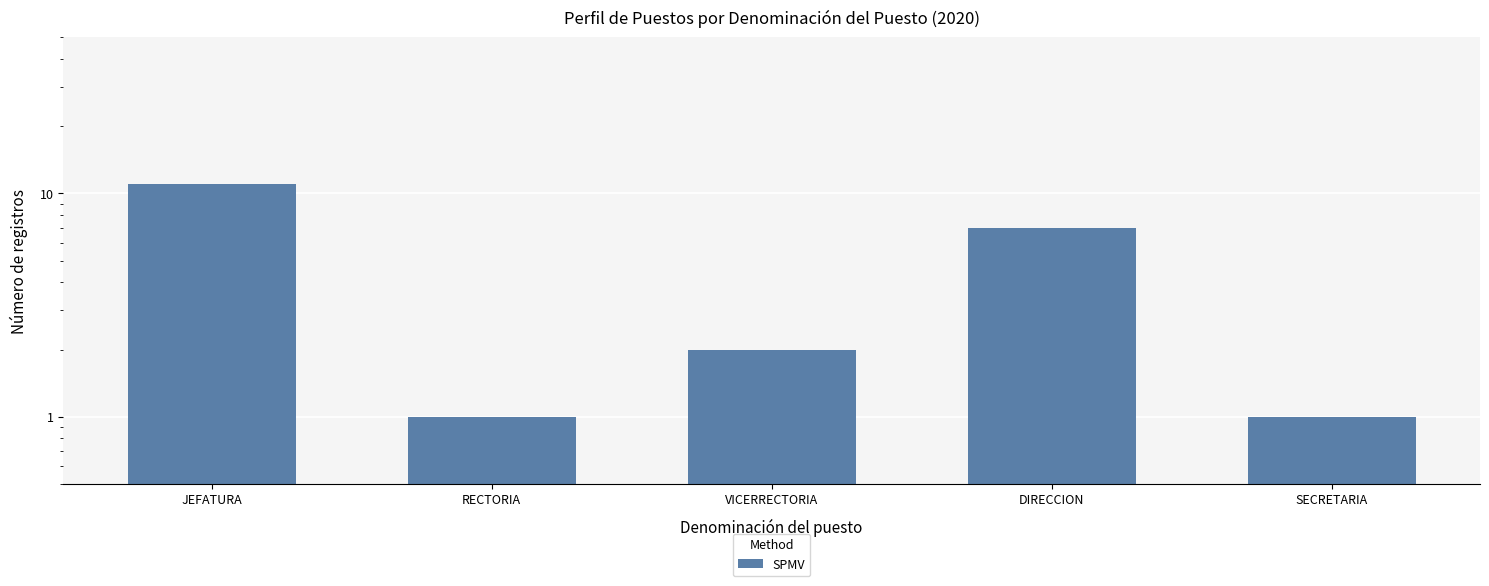

What is the difference between the values at JEFATURA and DIRECCION?

4